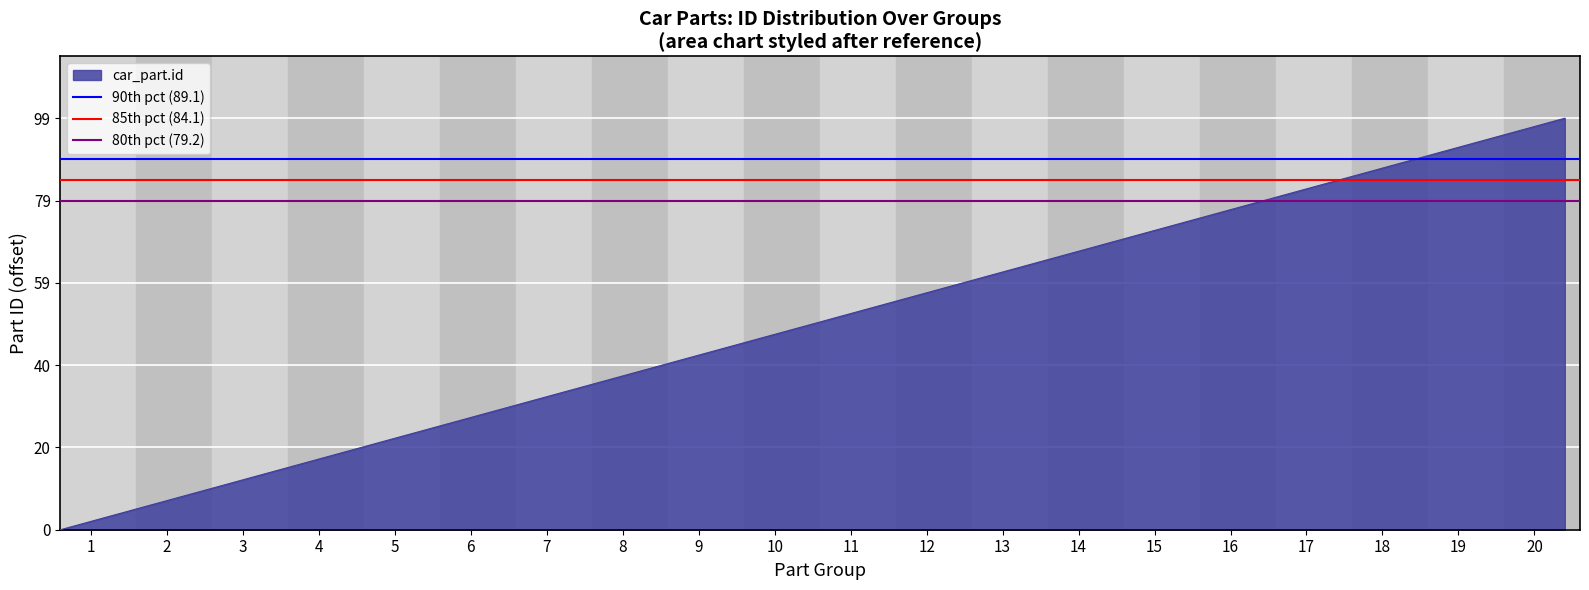

What is the value of the 90th pct (89.1) point at the 2nd from the left?

89.1